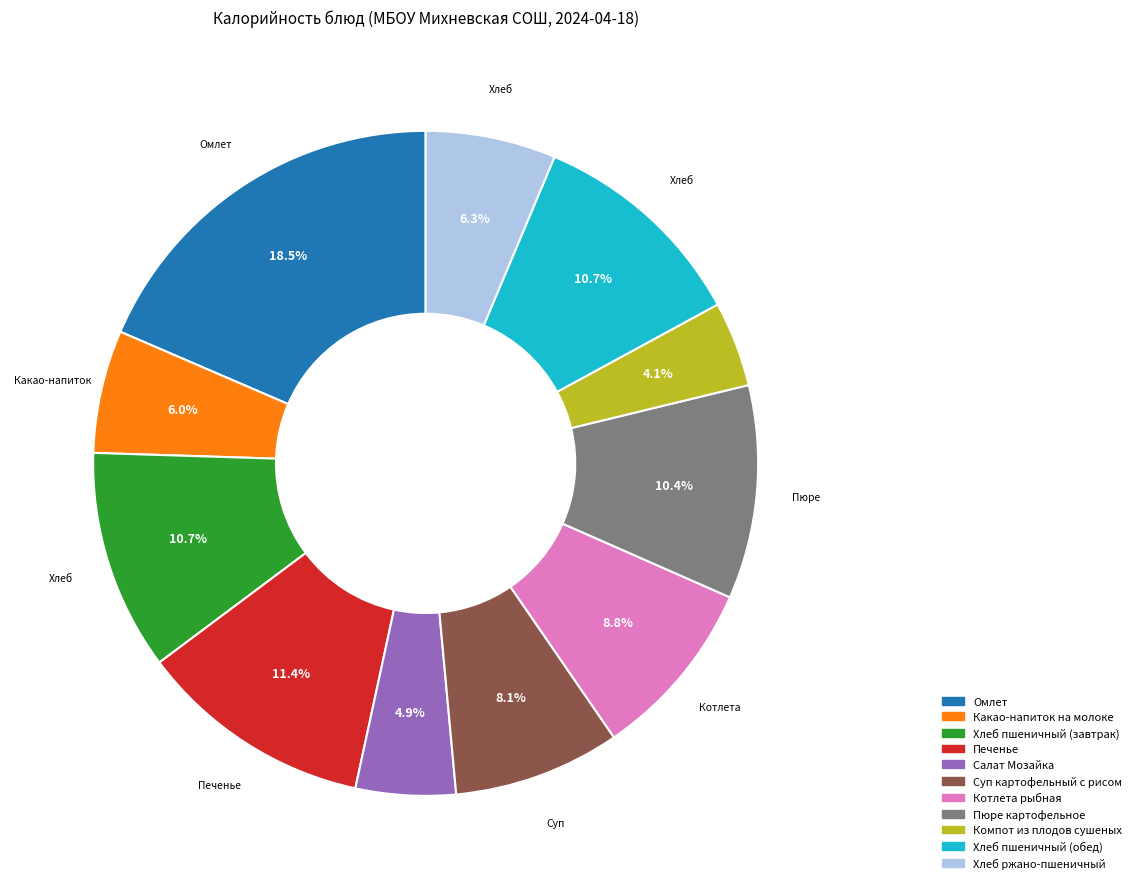

True or false: Котлета рыбная accounts for 3% of the total.

False